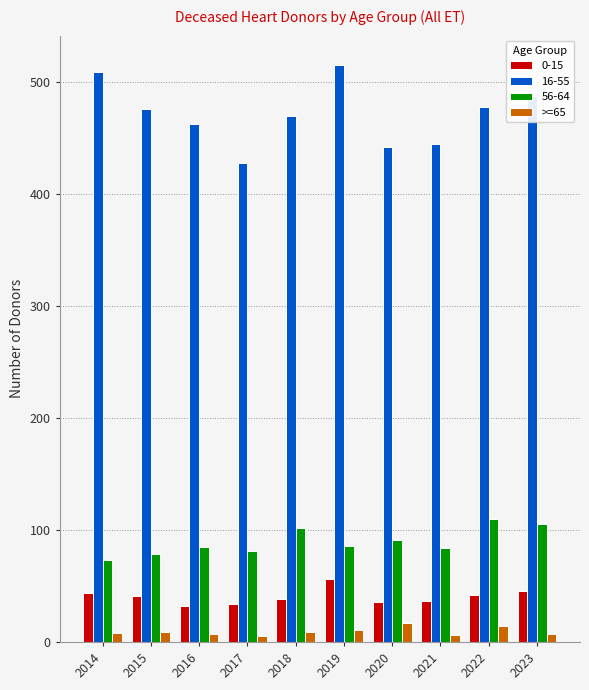

Is the value of 0-15 at 2018 greater than the value of 16-55 at 2017?

No